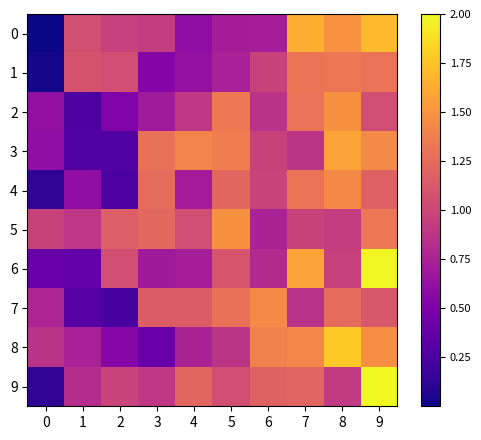

Reading left to right, list all the values displayed in this chart.

0: 0=0.0	1=1.1	2=1.0	3=0.9	4=0.6	5=0.7	6=0.7	7=1.6	8=1.5	9=1.7
1: 0=0.0	1=1.1	2=1.1	3=0.5	4=0.6	5=0.7	6=1.0	7=1.3	8=1.3	9=1.3
2: 0=0.6	1=0.3	2=0.5	3=0.7	4=0.9	5=1.3	6=0.9	7=1.3	8=1.5	9=1.0
3: 0=0.6	1=0.3	2=0.3	3=1.3	4=1.4	5=1.4	6=1.0	7=0.9	8=1.6	9=1.4
4: 0=0.1	1=0.6	2=0.3	3=1.2	4=0.7	5=1.2	6=1.0	7=1.3	8=1.4	9=1.2
5: 0=1.0	1=0.9	2=1.2	3=1.2	4=1.0	5=1.5	6=0.8	7=1.0	8=0.9	9=1.3
6: 0=0.4	1=0.4	2=1.1	3=0.7	4=0.7	5=1.1	6=0.8	7=1.6	8=1.0	9=2.0
7: 0=0.8	1=0.3	2=0.2	3=1.1	4=1.2	5=1.3	6=1.4	7=0.9	8=1.2	9=1.1
8: 0=0.9	1=0.7	2=0.6	3=0.4	4=0.8	5=0.9	6=1.4	7=1.4	8=1.8	9=1.5
9: 0=0.1	1=0.8	2=1.0	3=0.9	4=1.2	5=1.0	6=1.2	7=1.2	8=0.9	9=2.0